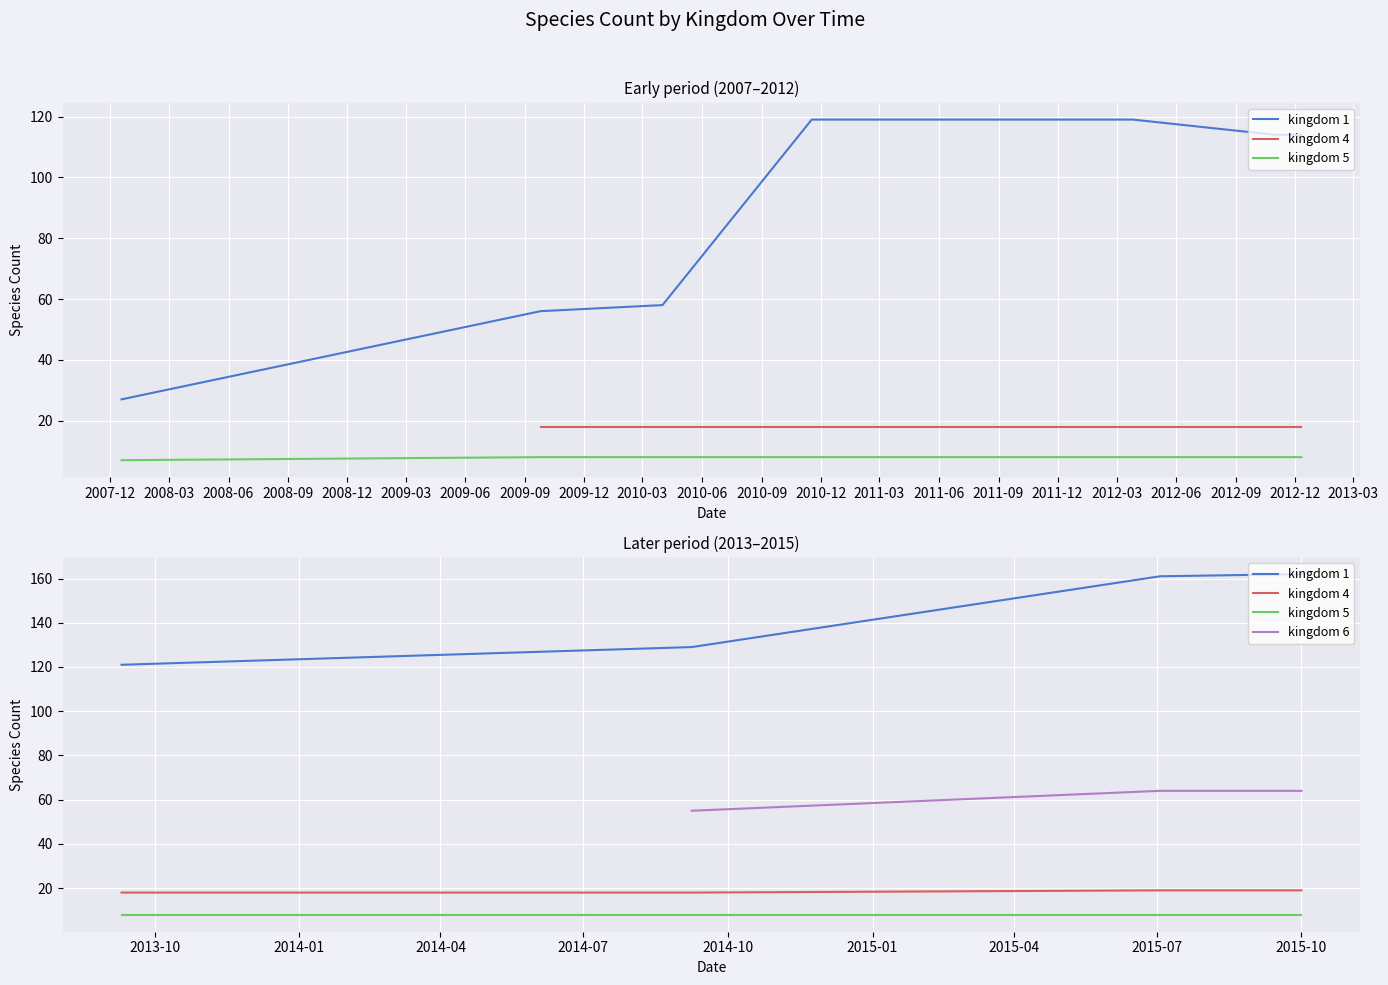

True or false: kingdom_1 and kingdom_4 intersect in this chart.

False